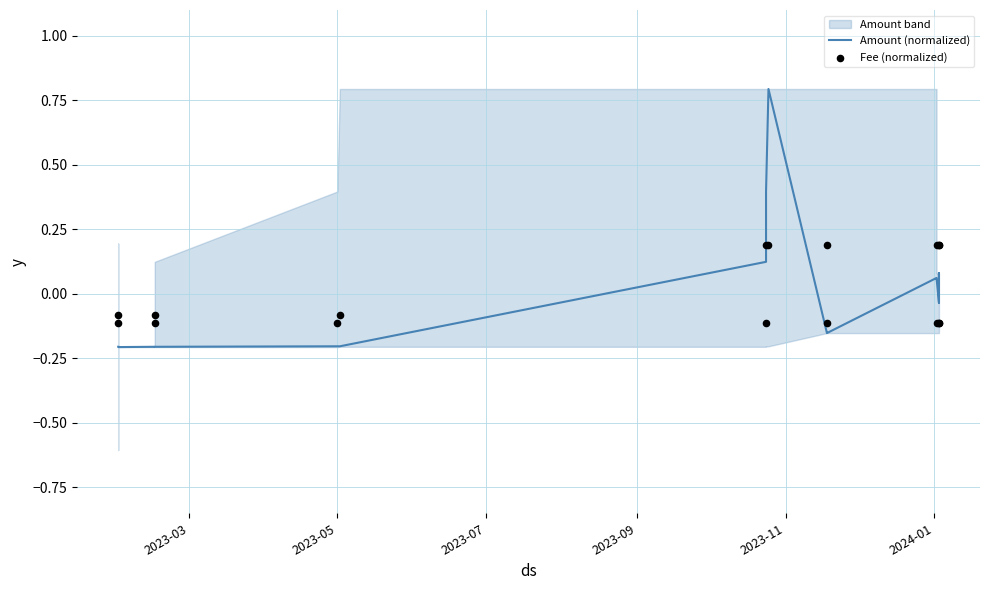

What are all the series names shown in the legend?

Amount (normalized), Fee (normalized)